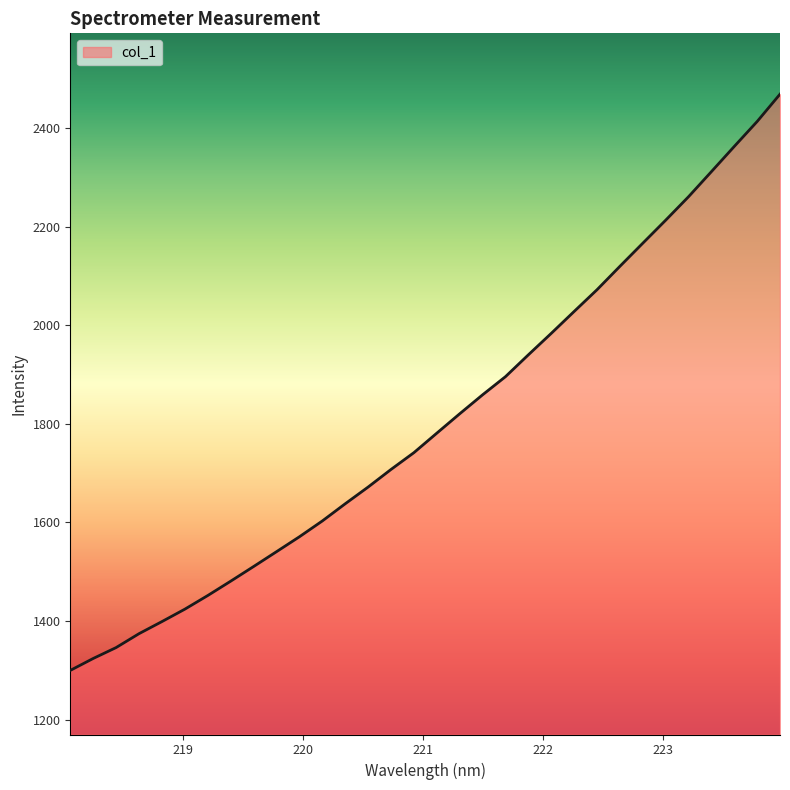

How many series are shown in this chart?

1